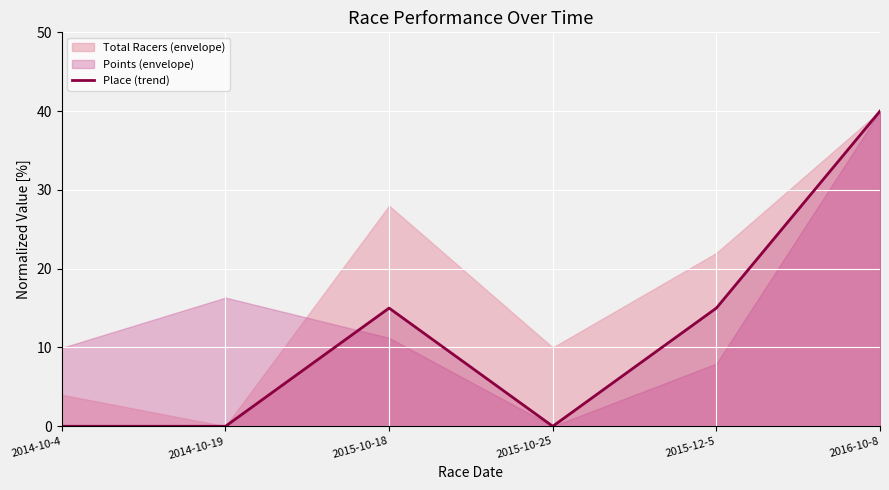

Reading left to right, list all the values displayed in this chart.

0	0	15	0	15	40